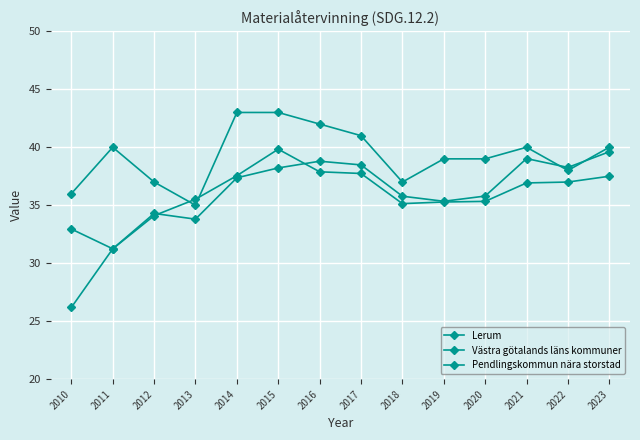

Which series has the largest total across all categories?

Lerum